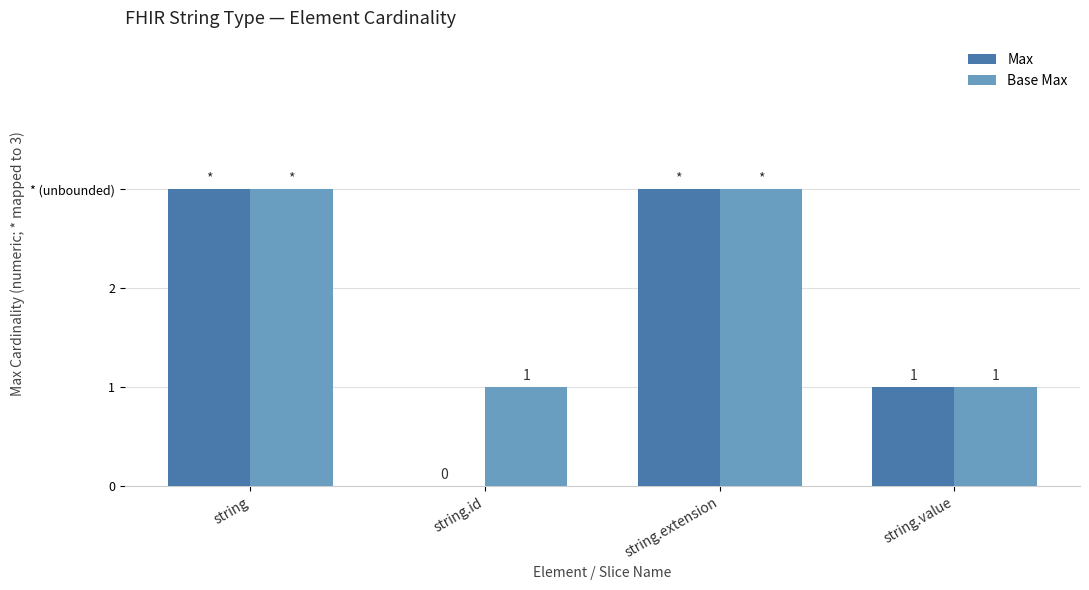

Are the bars horizontal?

No